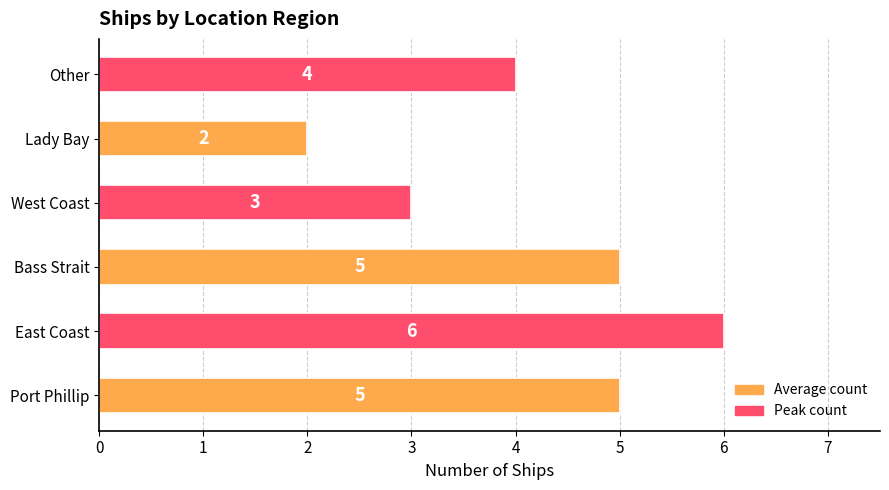

What is the average value?

4